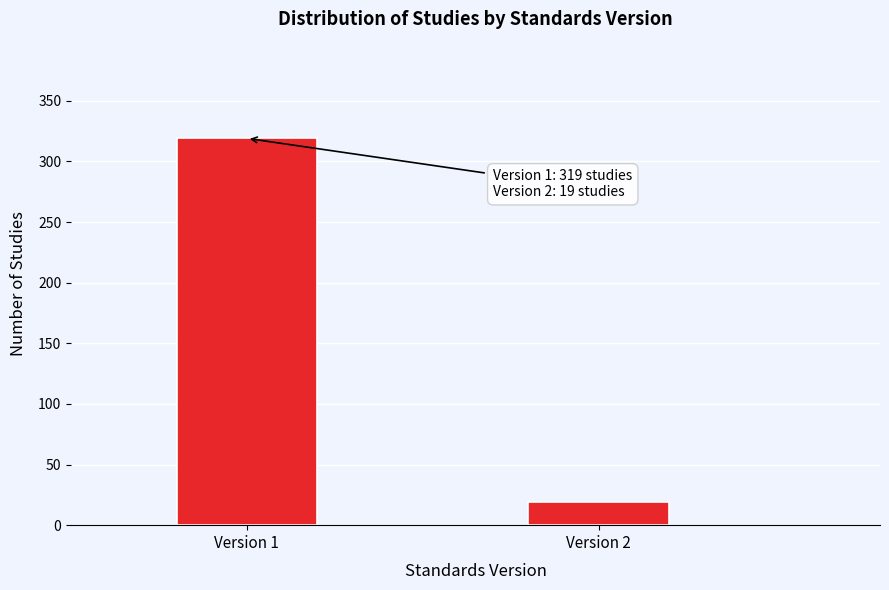

Reading right to left, extract all data points from this chart.

Version 2=19	Version 1=319